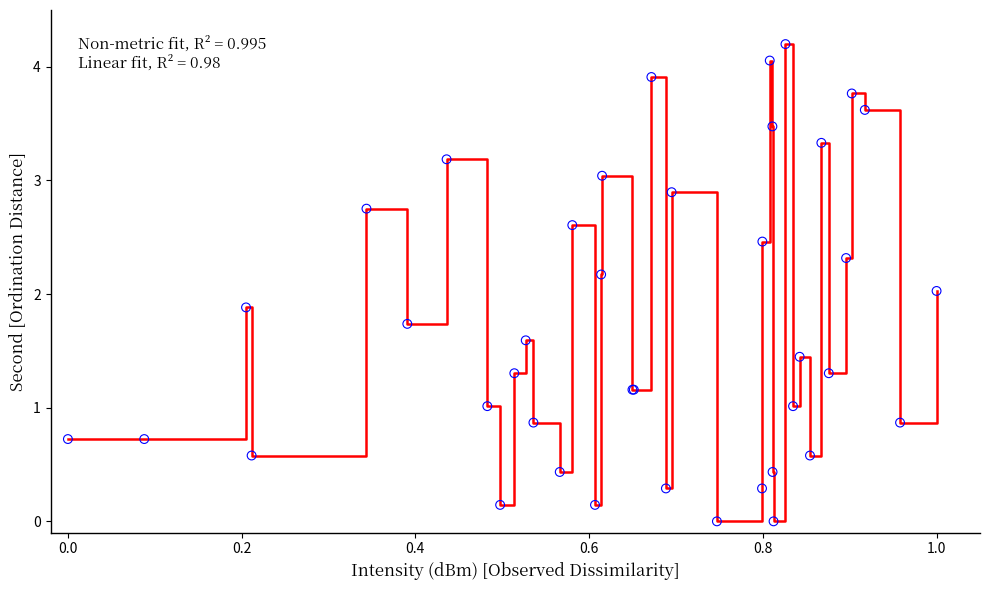

What is the maximum value shown in the chart?

4.2